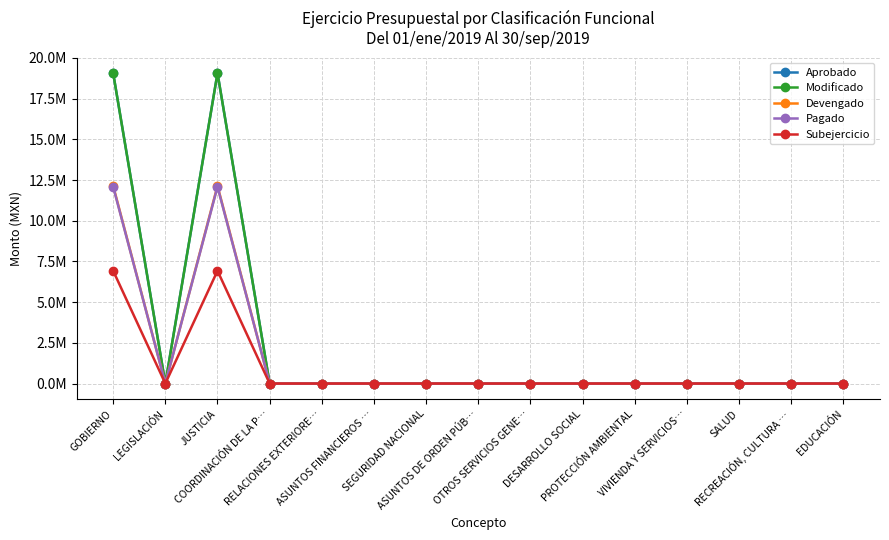

What position from the right is SEGURIDAD NACIONAL?

9